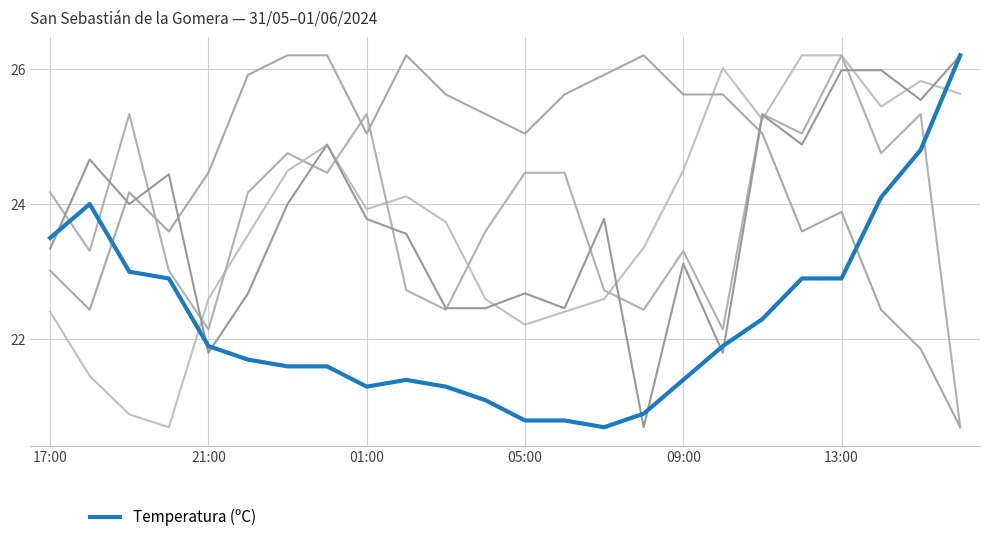

Is this an area chart (filled region under the line)?

No